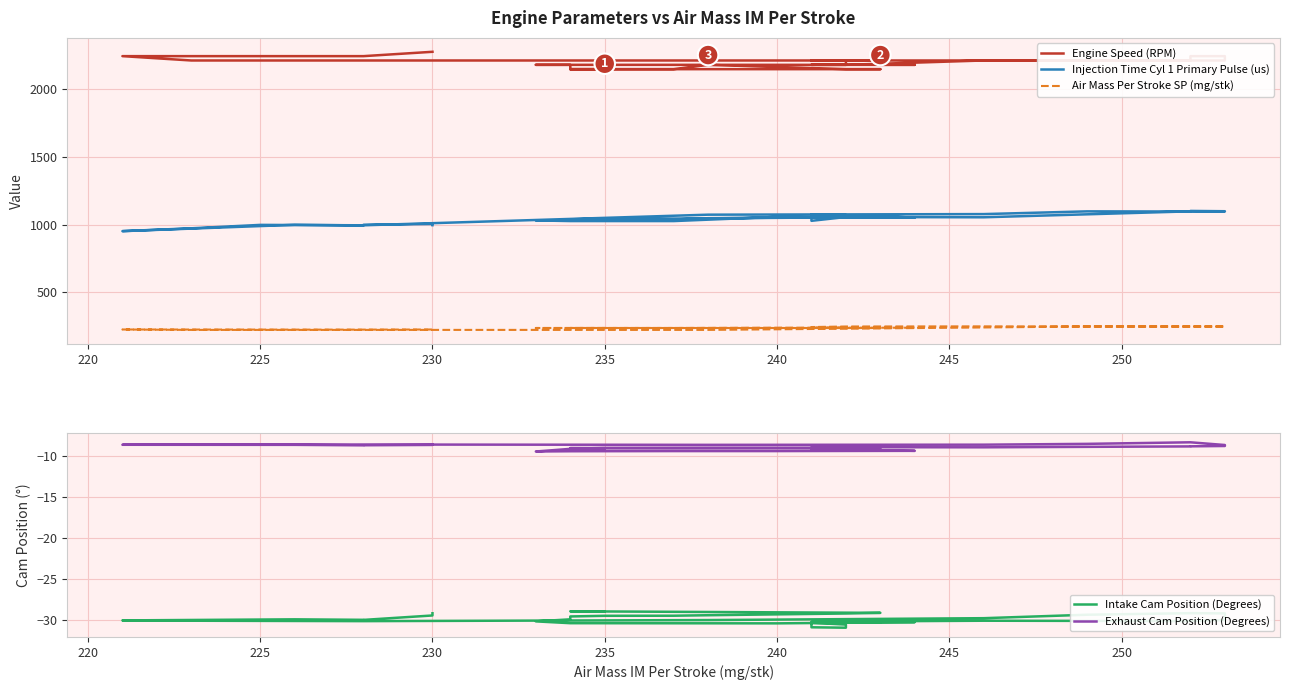

True or false: Exhaust Cam Position (Degrees) has more than 1 points higher than both neighbors.

True